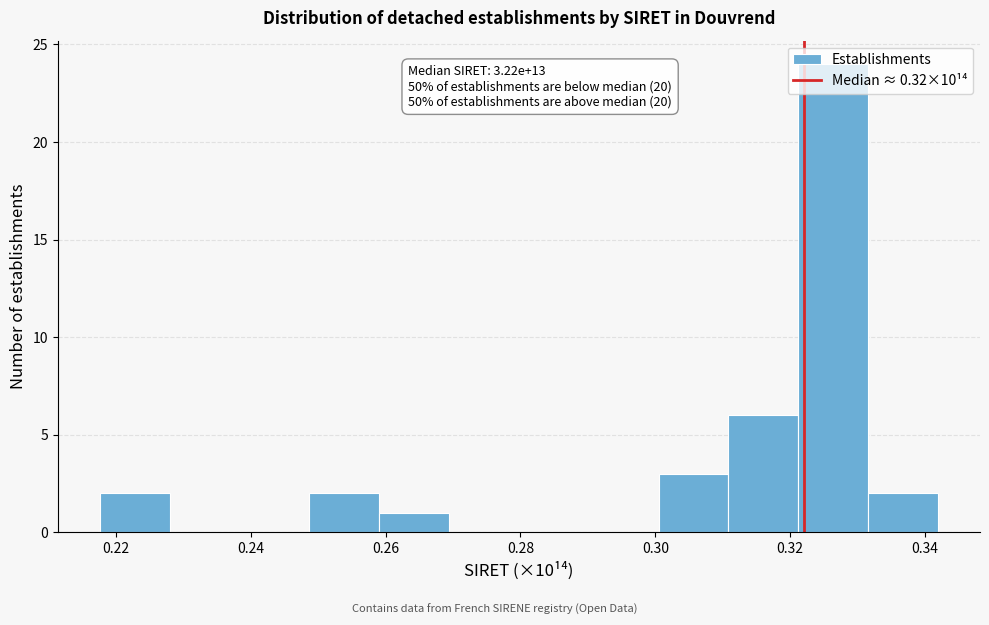

Over which range of the x-axis is the bar tallest?

0.322 to 0.332